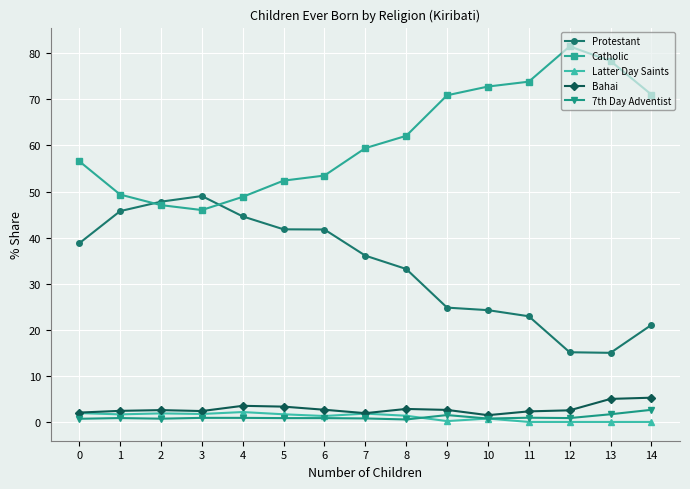

True or false: Catholic has a value of 98.4 at 0.

False